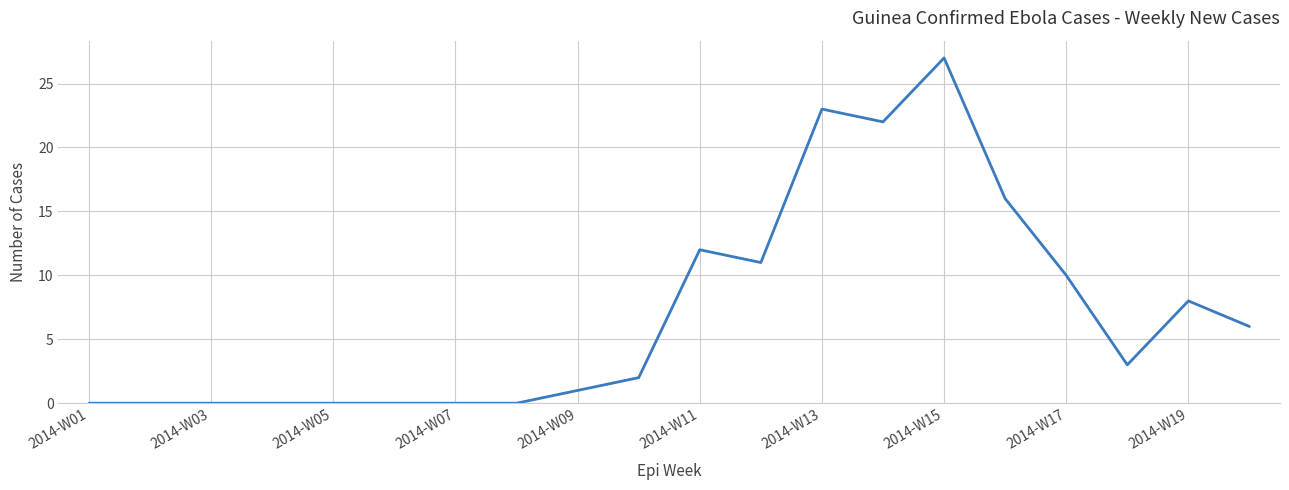

What is the maximum value shown in the chart?

27